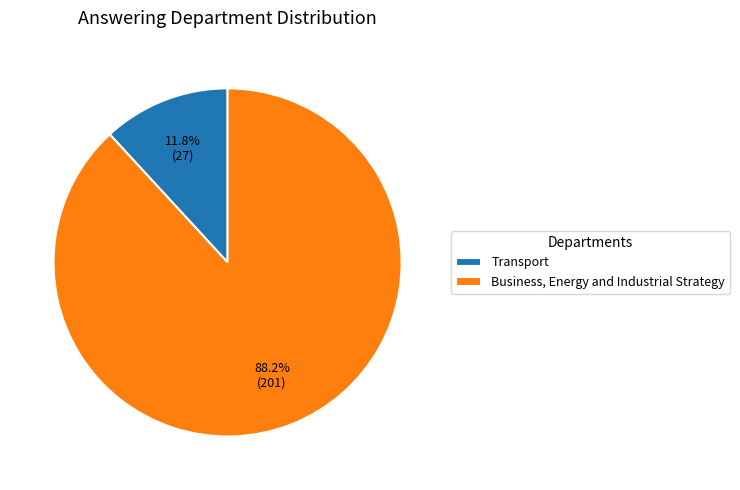

How many slices are in this pie chart?

2